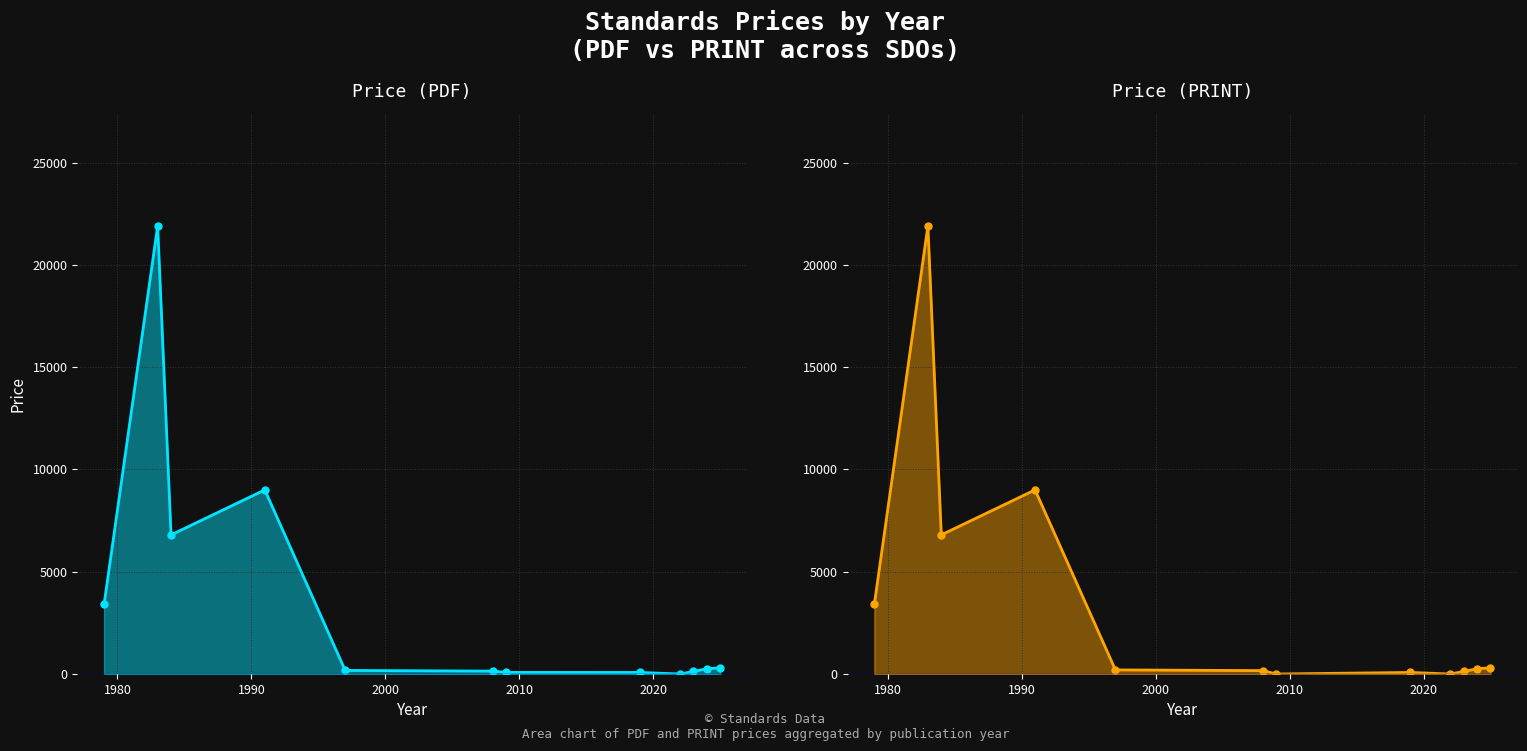

What position from the right is 2000?

9